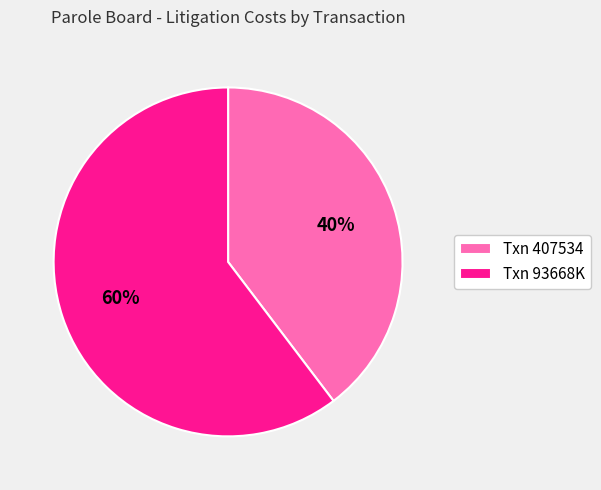

Which has a higher value, Txn 407534 or Txn 93668K?

Txn 93668K